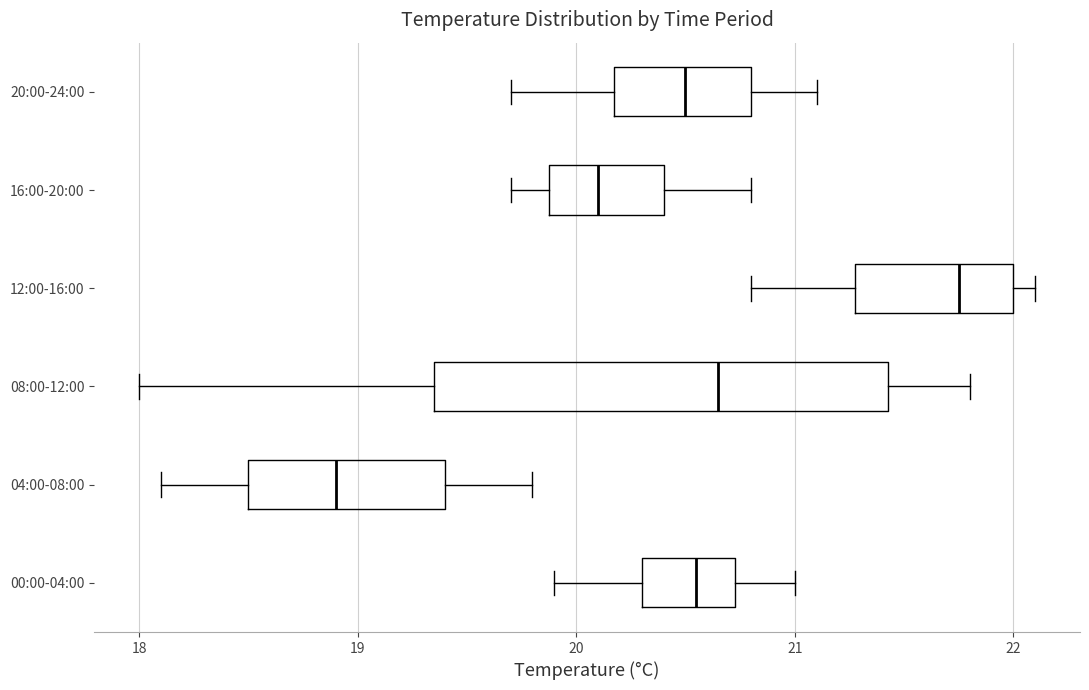

Reading bottom to top, read every box against the x-axis: the position of its median line, the range the box covers, and the ends of its whiskers. The values are not printed on the chart, so give them approximately, as read against the axis.

00:00-04:00: median 20.6, box 20.3 to 20.7, whiskers 19.9 to 21.0
04:00-08:00: median 18.9, box 18.5 to 19.4, whiskers 18.1 to 19.8
08:00-12:00: median 20.7, box 19.4 to 21.4, whiskers 18.0 to 21.8
12:00-16:00: median 21.8, box 21.3 to 22.0, whiskers 20.8 to 22.1
16:00-20:00: median 20.1, box 19.9 to 20.4, whiskers 19.7 to 20.8
20:00-24:00: median 20.5, box 20.2 to 20.8, whiskers 19.7 to 21.1